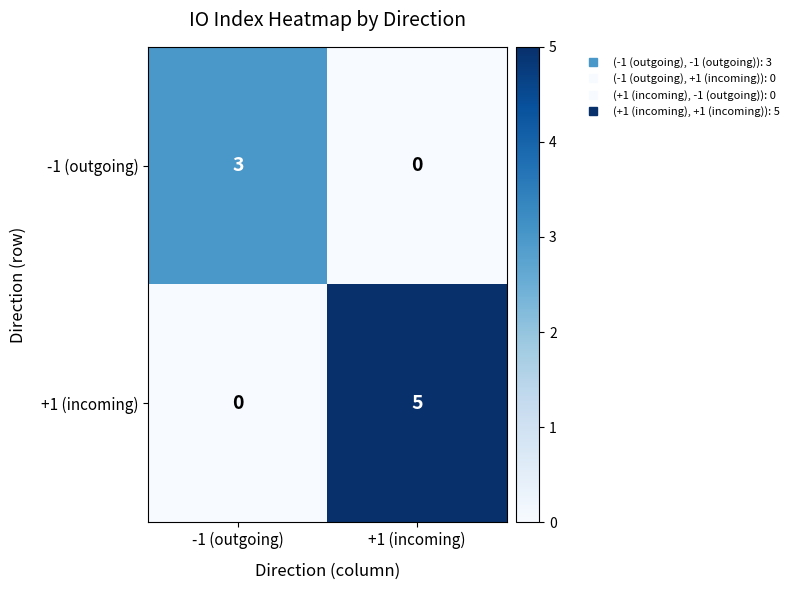

List the series in order of their overall mean, lowest first.

-1 (outgoing), +1 (incoming)